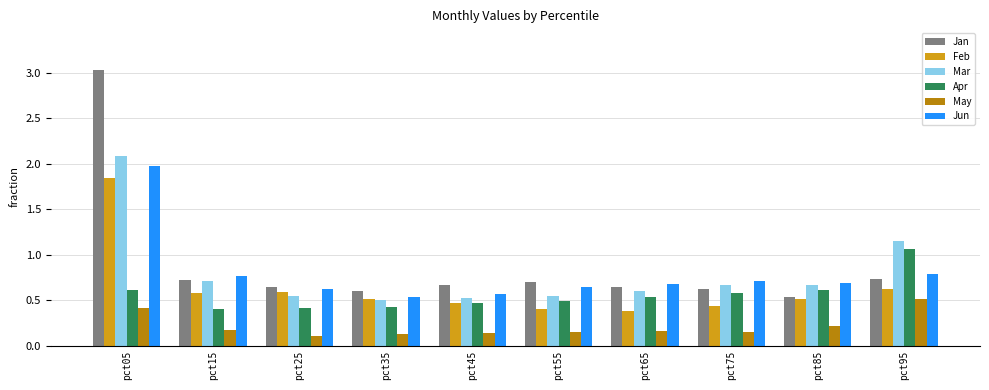

At which label does Jun reach its peak?

pct05